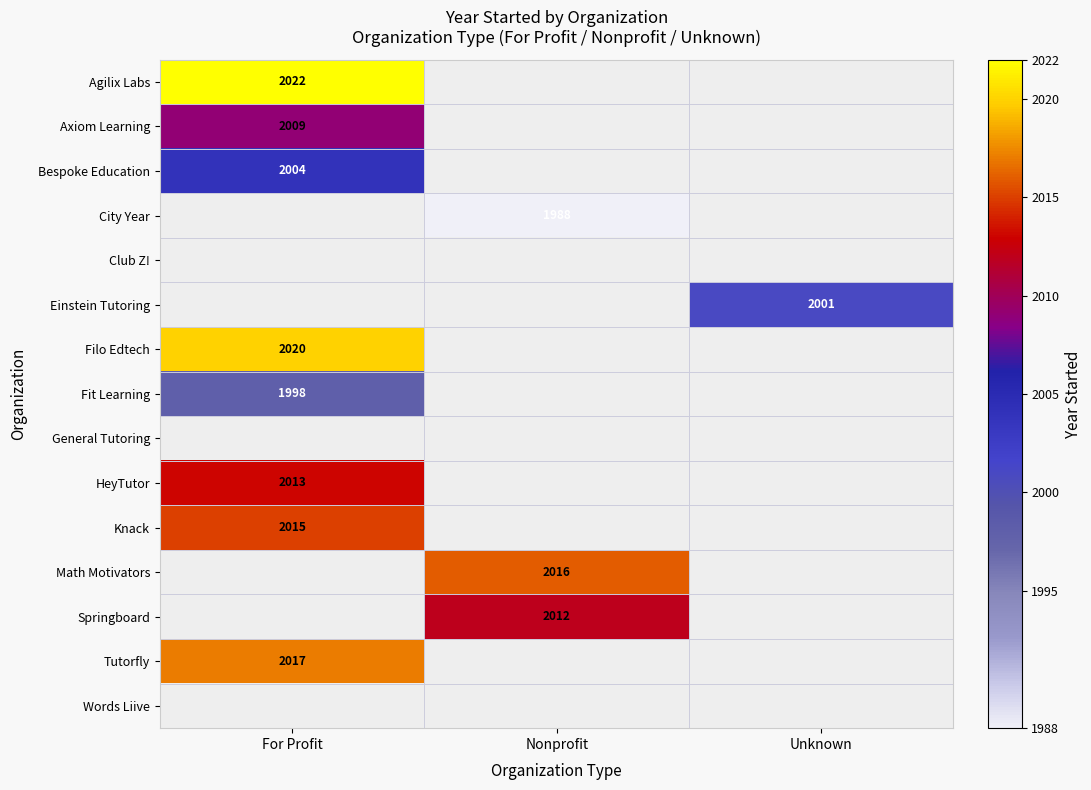

The value of Axiom Learning at For Profit is 2009. True or false?

True